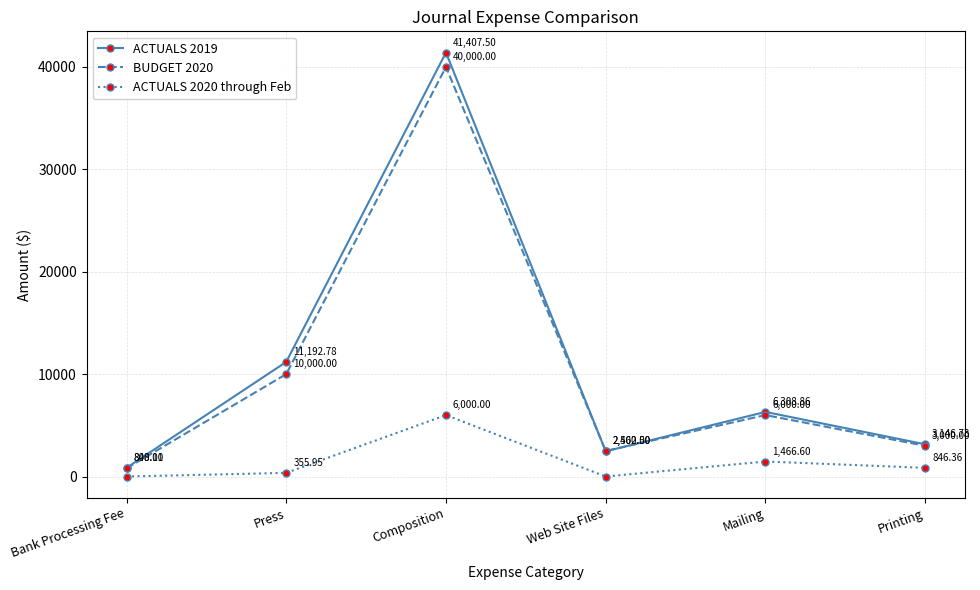

What is the difference between the second highest and second lowest values in the ACTUALS 2019 series?

8730.3